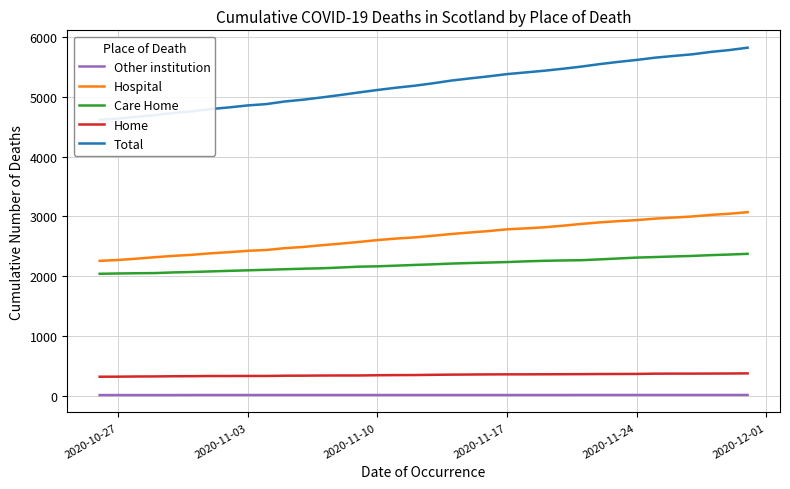

What is the maximum value shown in the chart?

5822